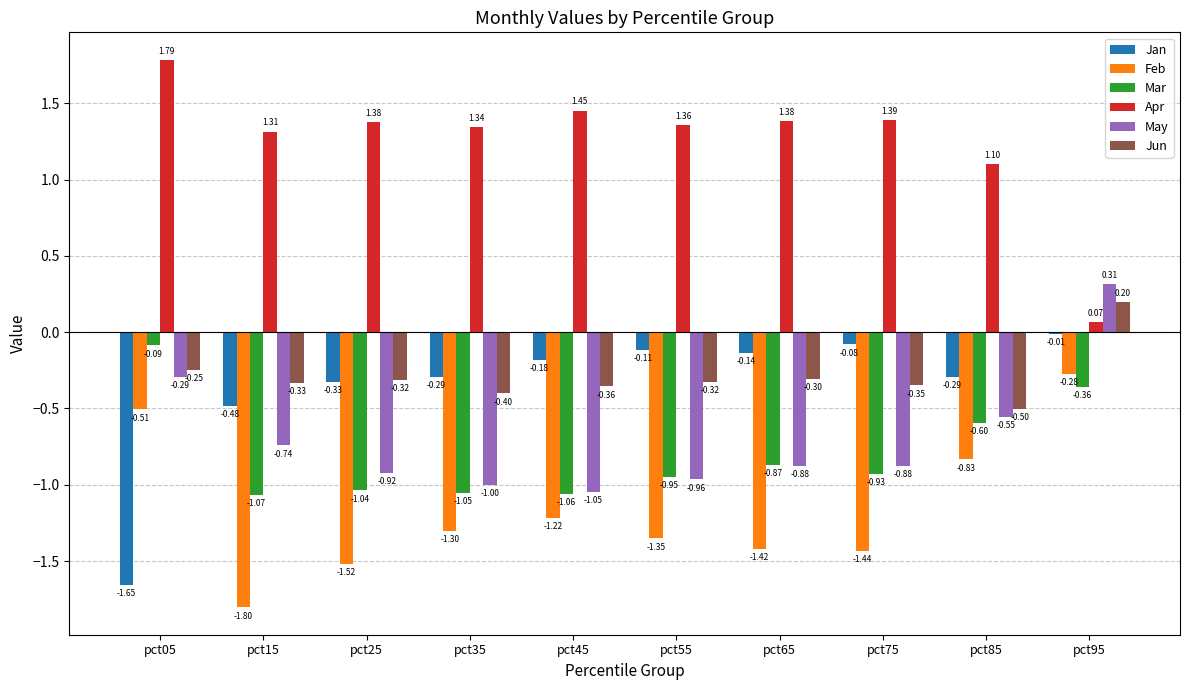

Are the bars horizontal?

No